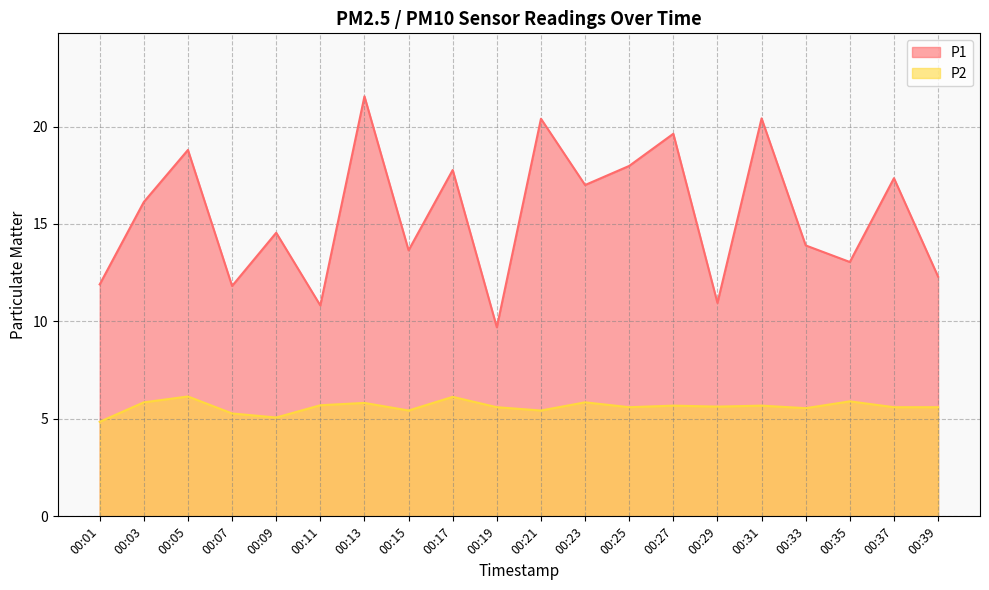

What is the spread (max minus min) of values at 00:19?

4.1